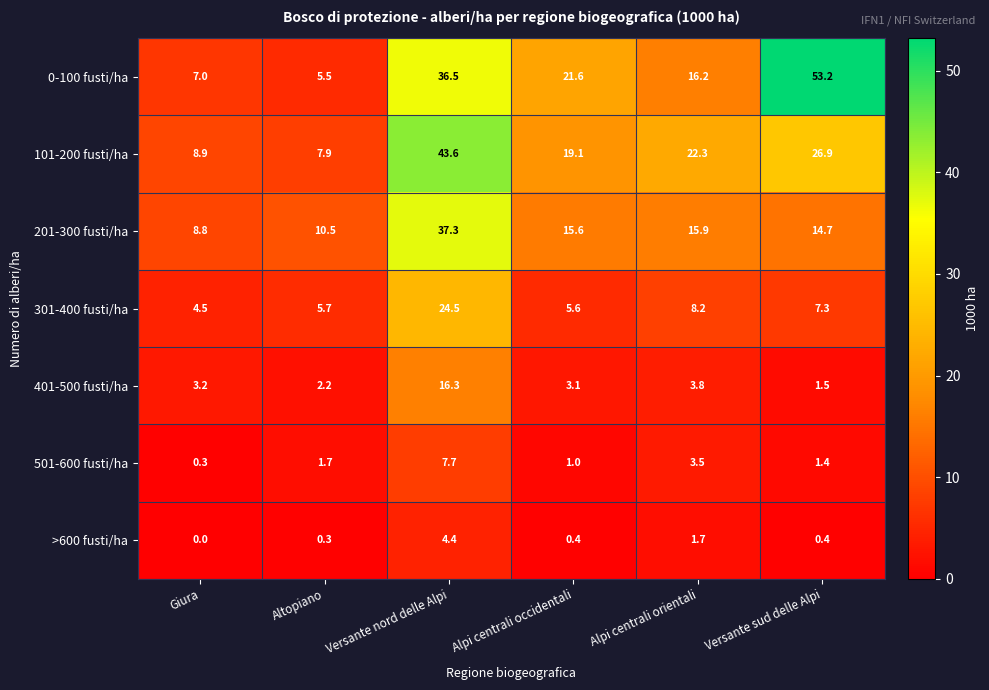

At which label does 0-100 fusti/ha first exceed 21?

Versante nord delle Alpi